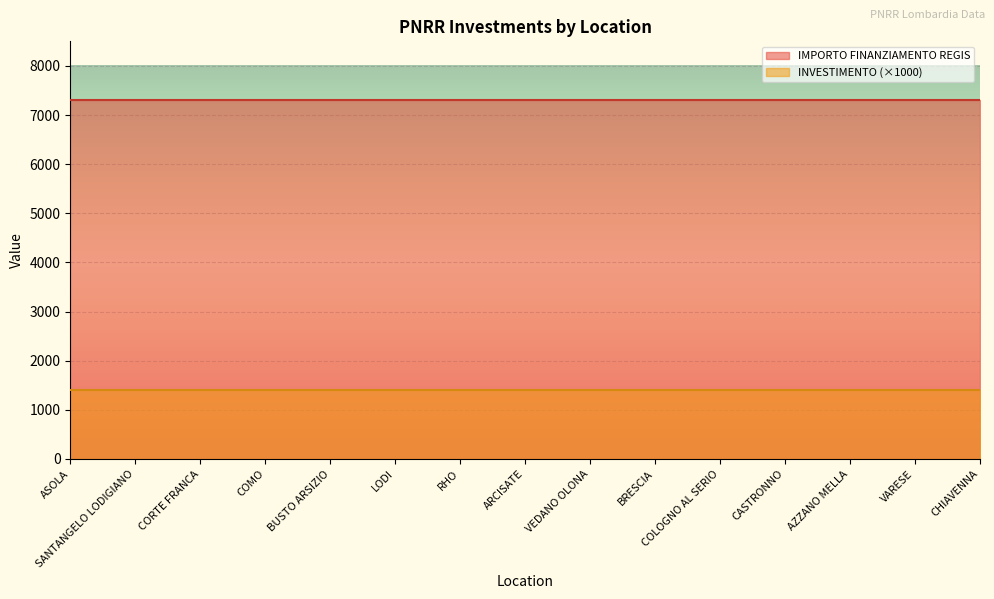

What is the total value across all series at COMO?

8701